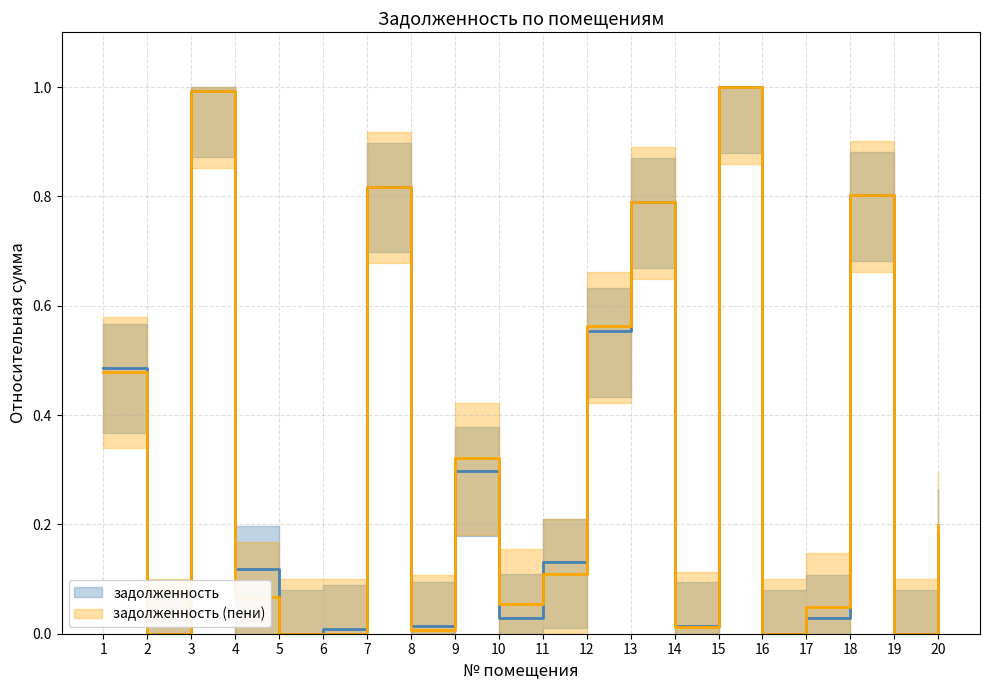

How many lines are shown in the chart?

2